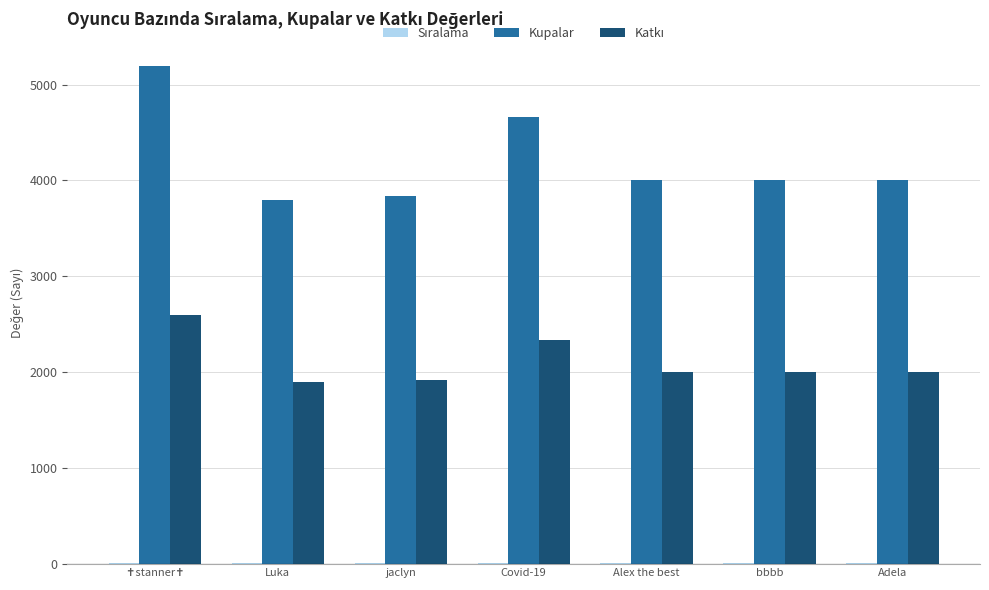

What is the total value across all series at Alex the best?

6006